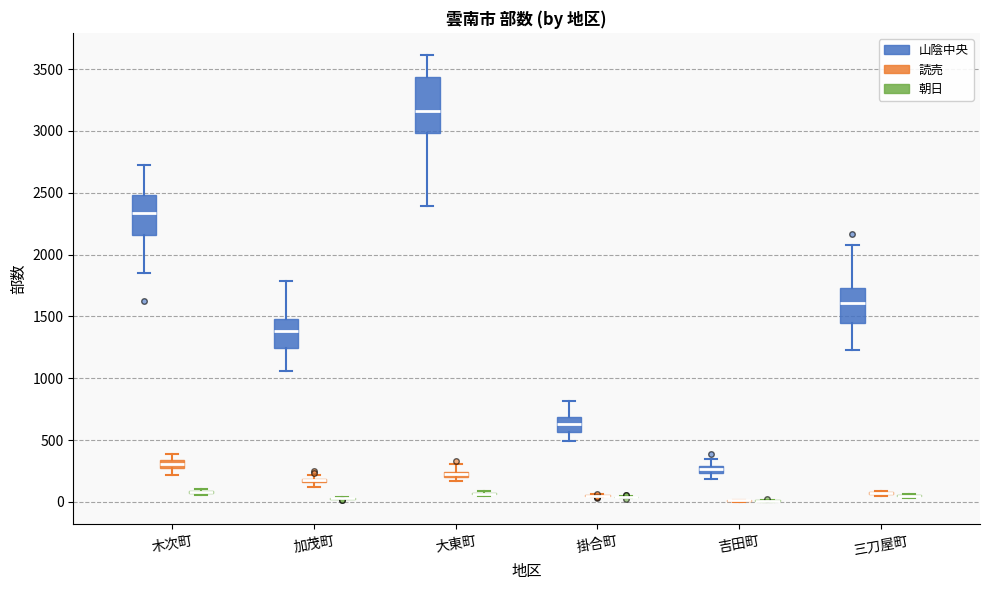

Which box is the tallest, from its lower edge to its upper edge?

大東町 (山陰中央)